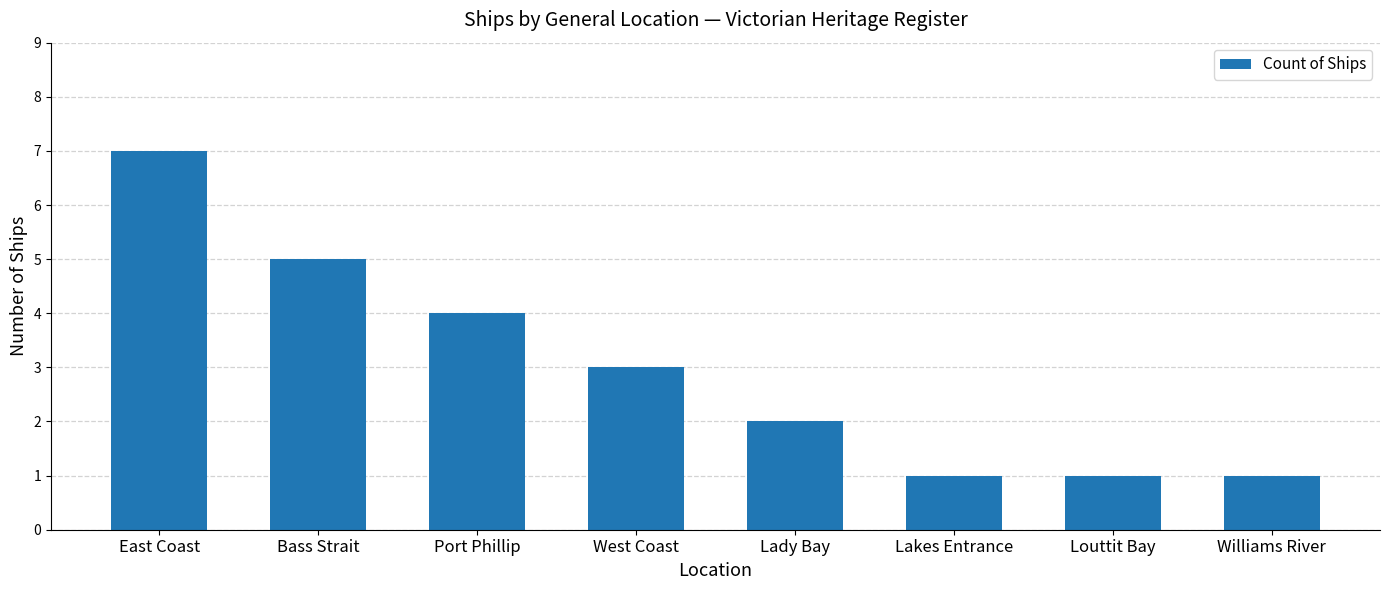

Reading left to right, list all the values displayed in this chart.

7	5	4	3	2	1	1	1